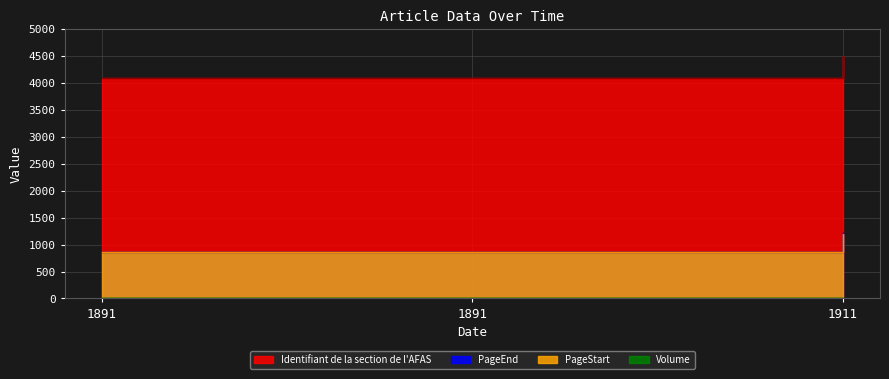

The PageEnd series shows 1206 at 1911. True or false?

True